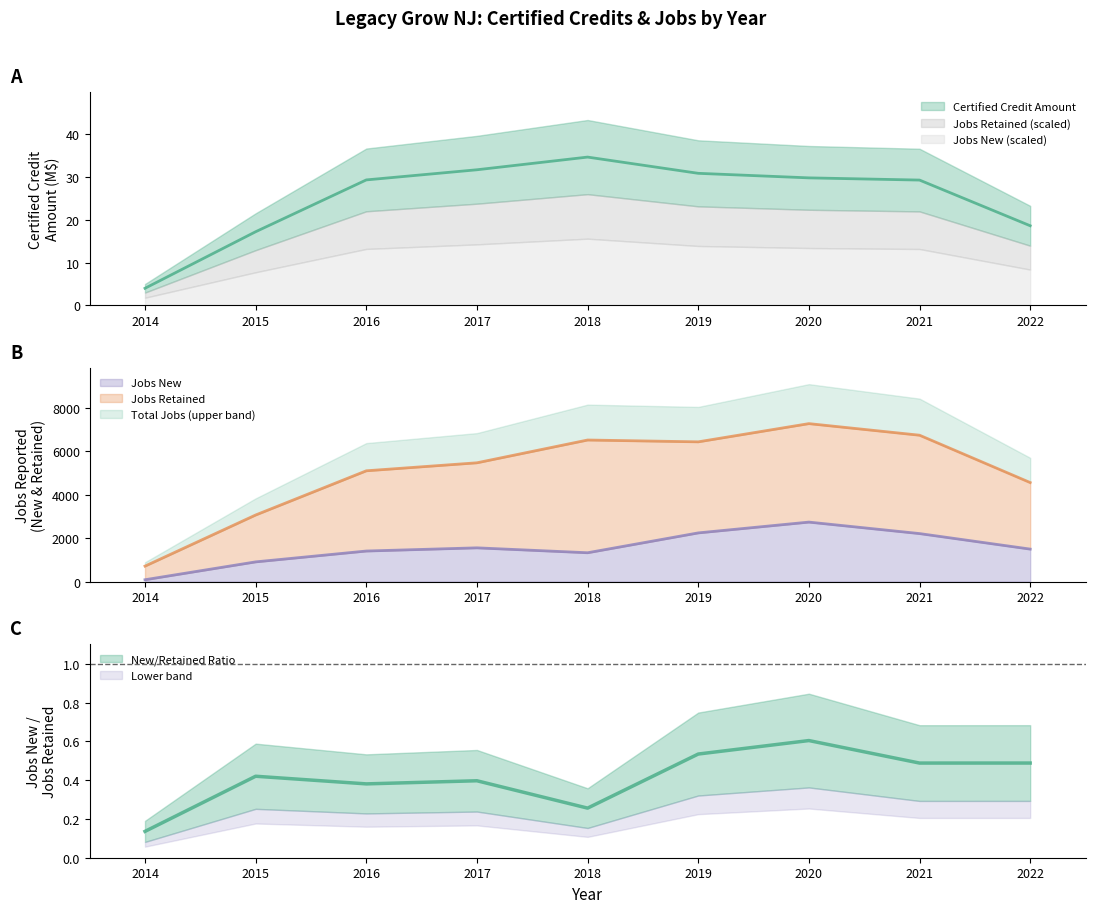

True or false: Legacy Grow NJ - Certified Credit Amount and Legacy Grow NJ - Jobs New cross at least once.

False